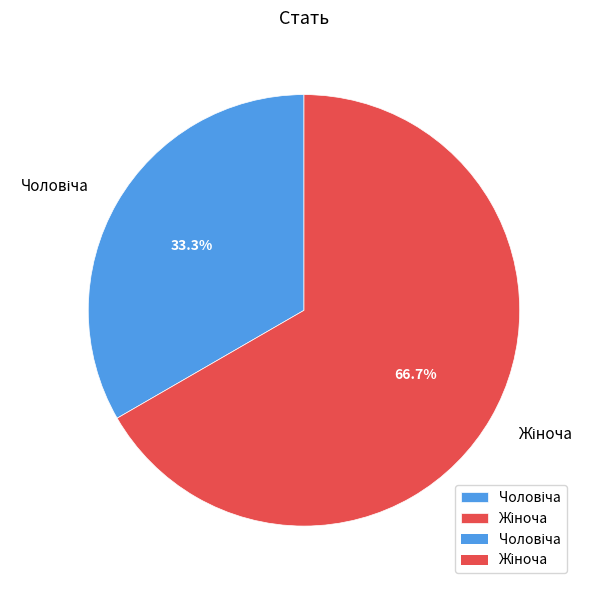

To the nearest percent, what is the difference between the largest and smallest slice percentages?

33%